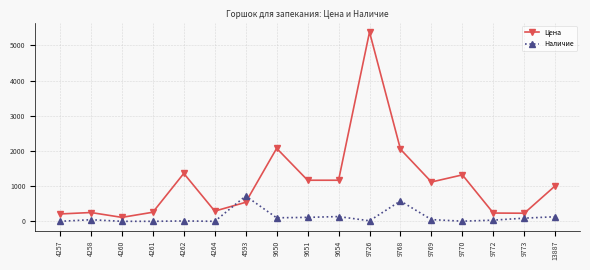

What is the spread (max minus min) of values at 9773?

140